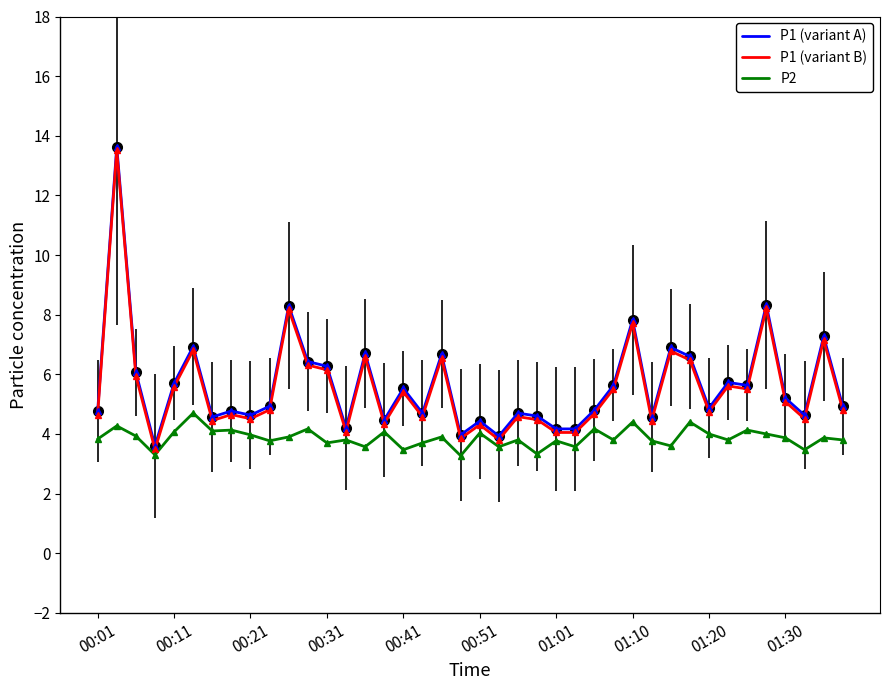

What is the maximum value for P2?

4.7